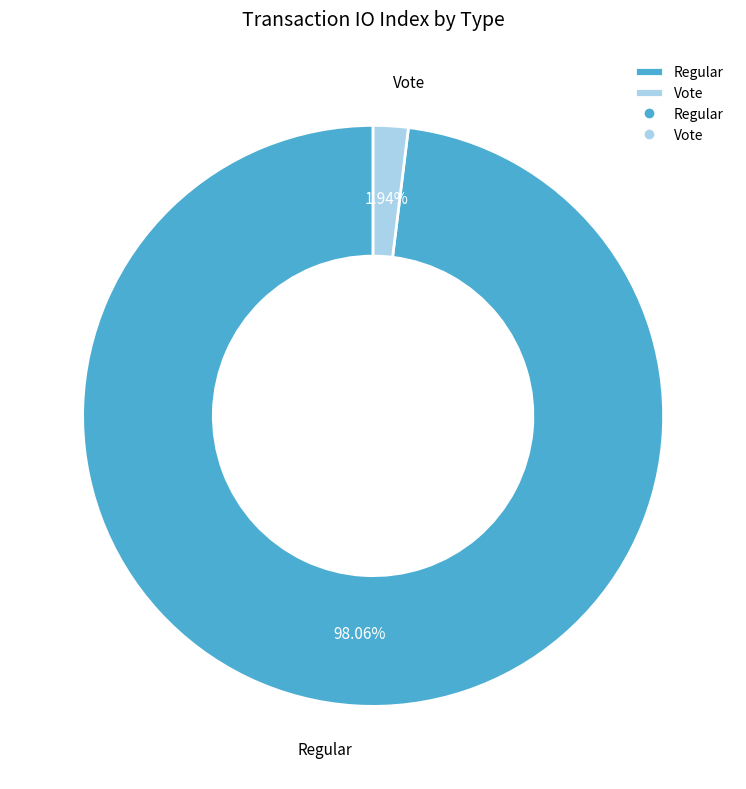

To the nearest percent, what portion does Regular represent?

98%